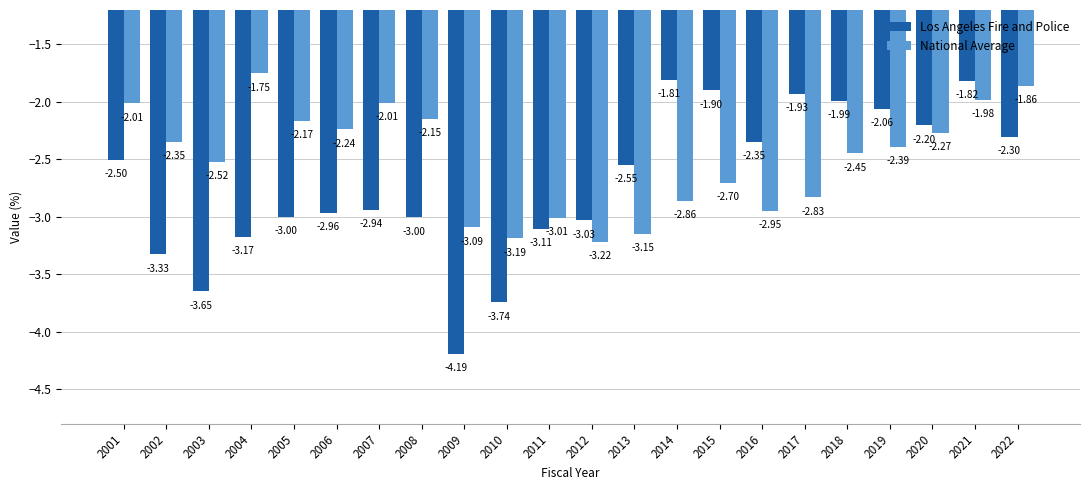

What are all the series names shown in the legend?

Los Angeles Fire and Police, National Average